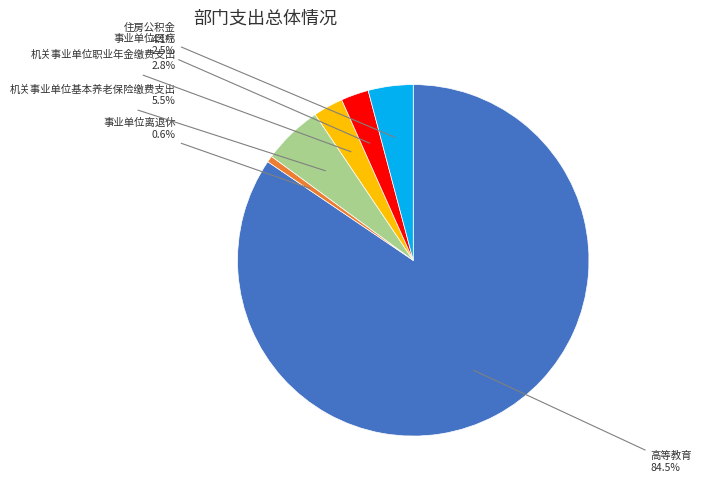

Does any single category account for the majority?

Yes